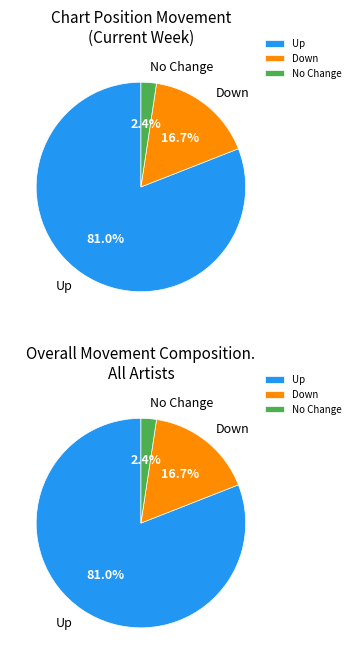

Does any single category account for the majority?

Yes